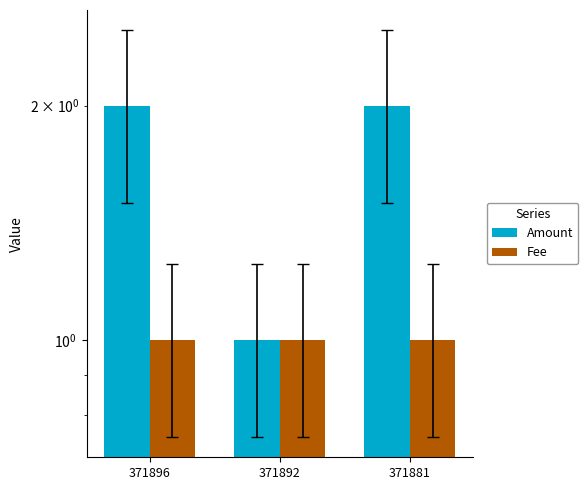

Which series has the widest spread of values?

Amount